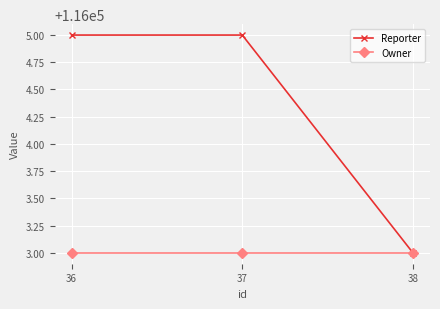

What is the smallest value displayed?

116003